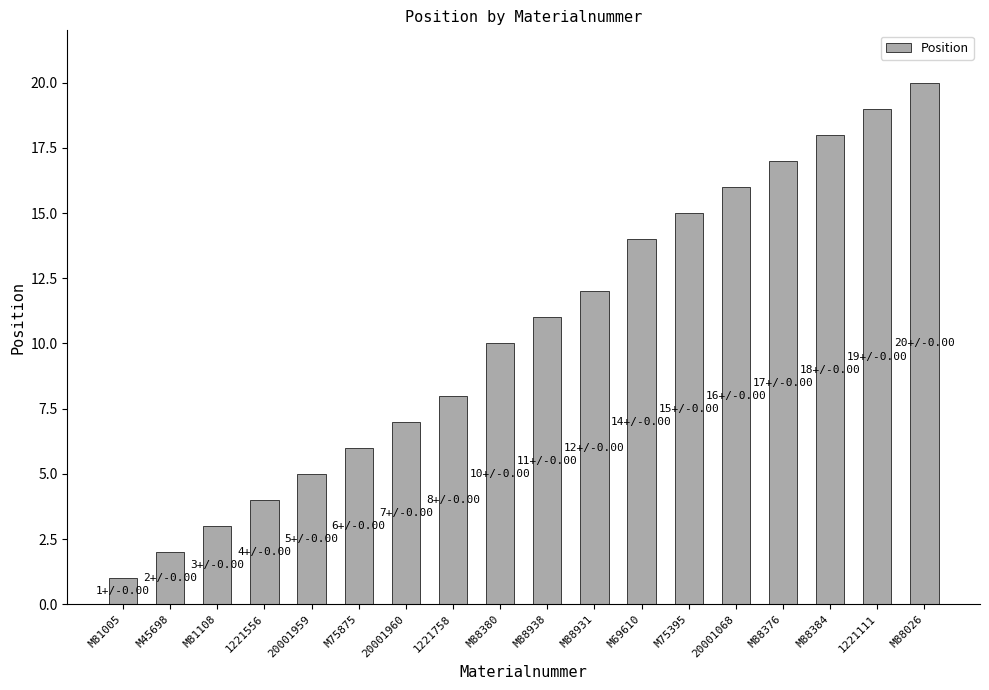

Reading right to left, list all the values displayed in this chart.

M88026=20	1221111=19	M88384=18	M88376=17	20001068=16	M75395=15	M69610=14	M88931=12	M88938=11	M88380=10	1221758=8	20001960=7	M75875=6	20001959=5	1221556=4	M81108=3	M45698=2	M81005=1